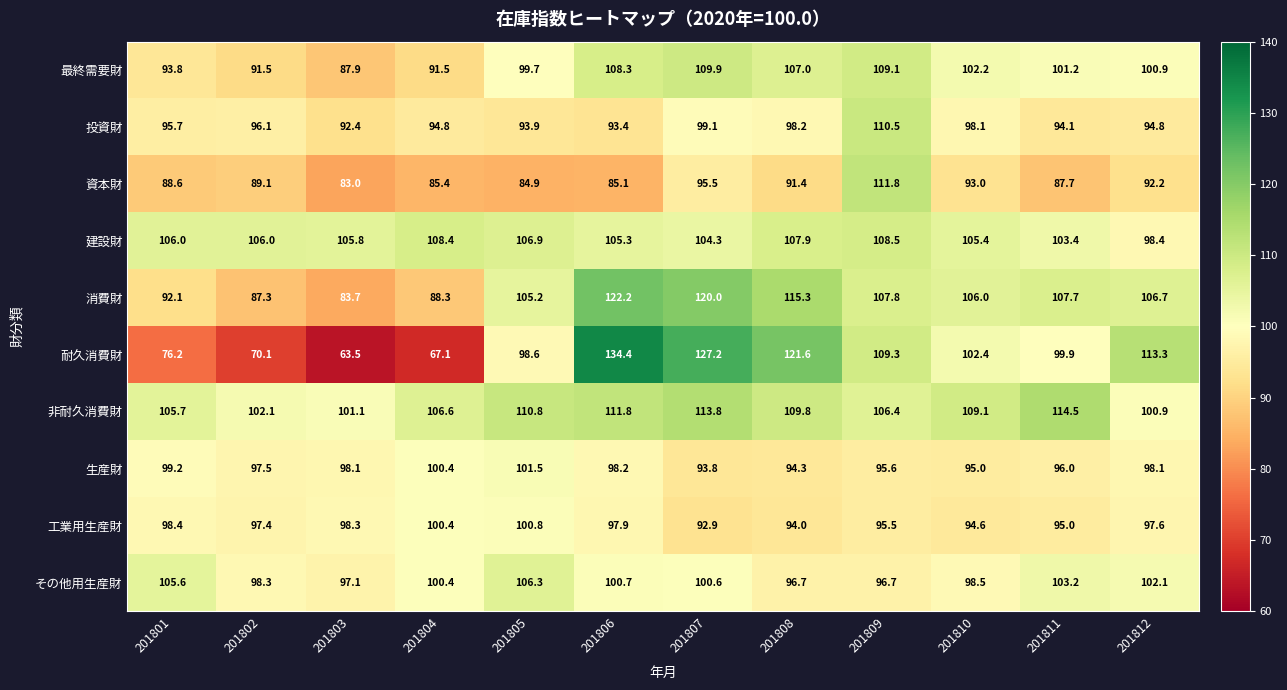

What is the sum of the 工業用生産財 values at 201810 and 201806?

192.5